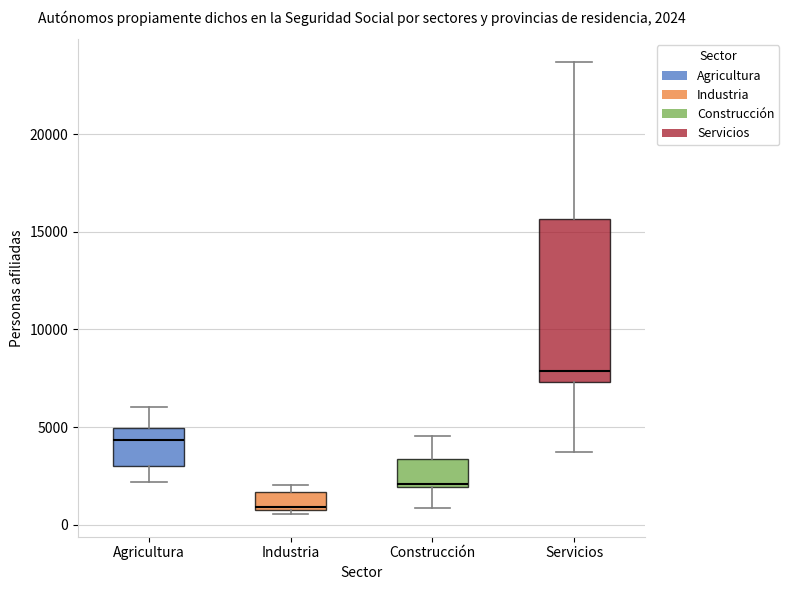

Which box's median line is the lowest?

Industria